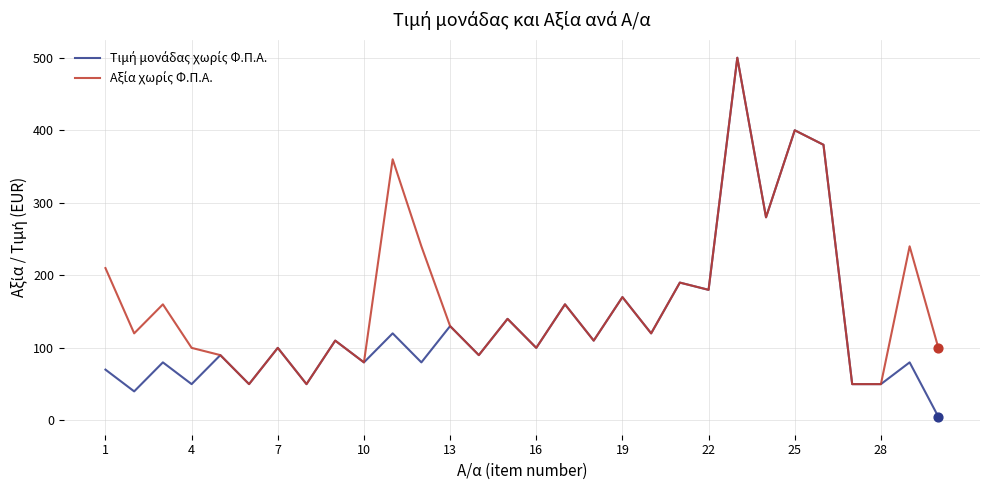

What is the maximum value shown in the chart?

500